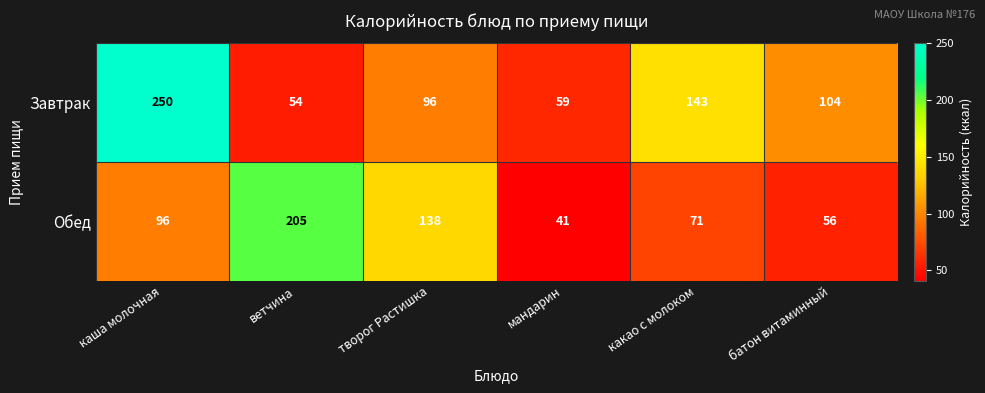

Reading left to right, extract all data points from this chart.

Завтрак: каша молочная=250	ветчина=54	творог Растишка=96	мандарин=59	какао с молоком=143	батон витаминный=104
Обед: каша молочная=96	ветчина=205	творог Растишка=138	мандарин=41	какао с молоком=71	батон витаминный=56